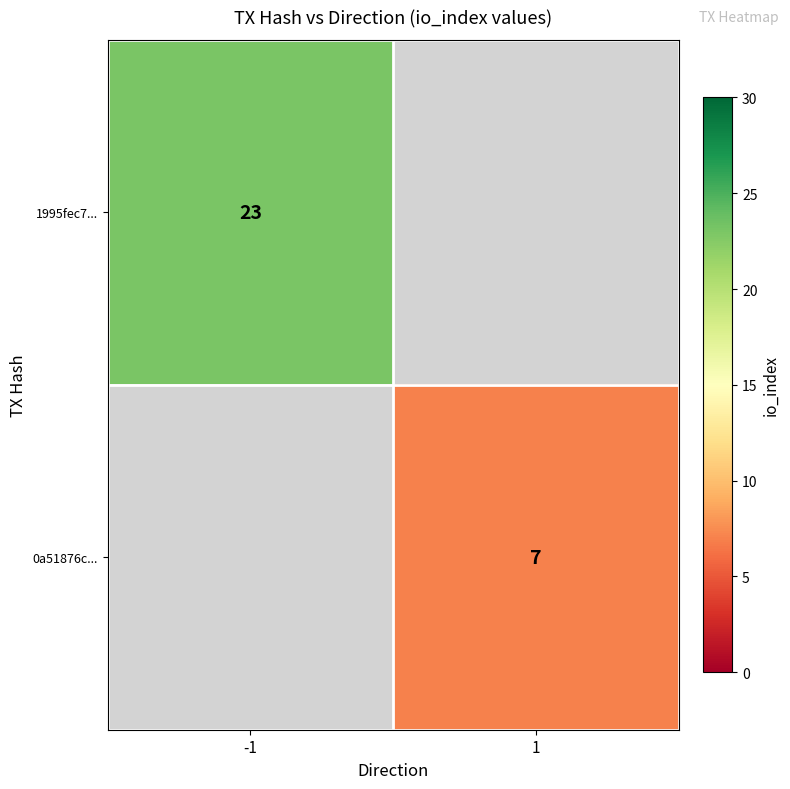

The value of 1995fec7... at -1 is 23. True or false?

True